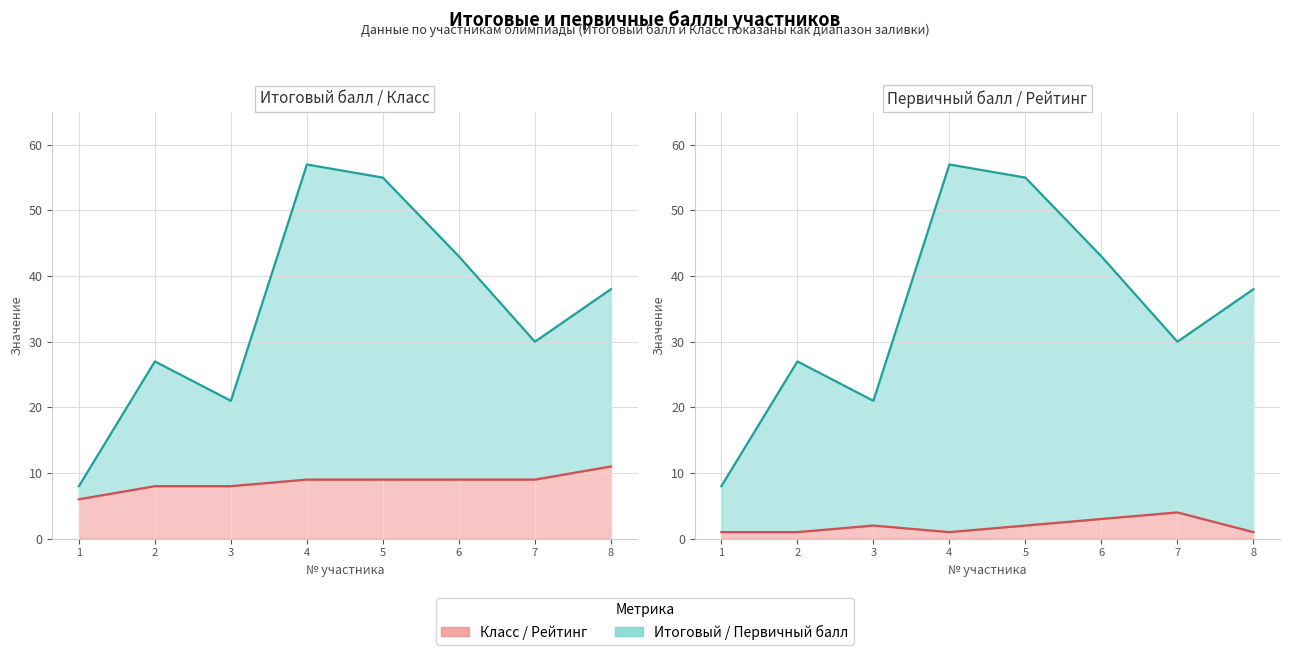

At how many categories does at least one series exceed 24?

6